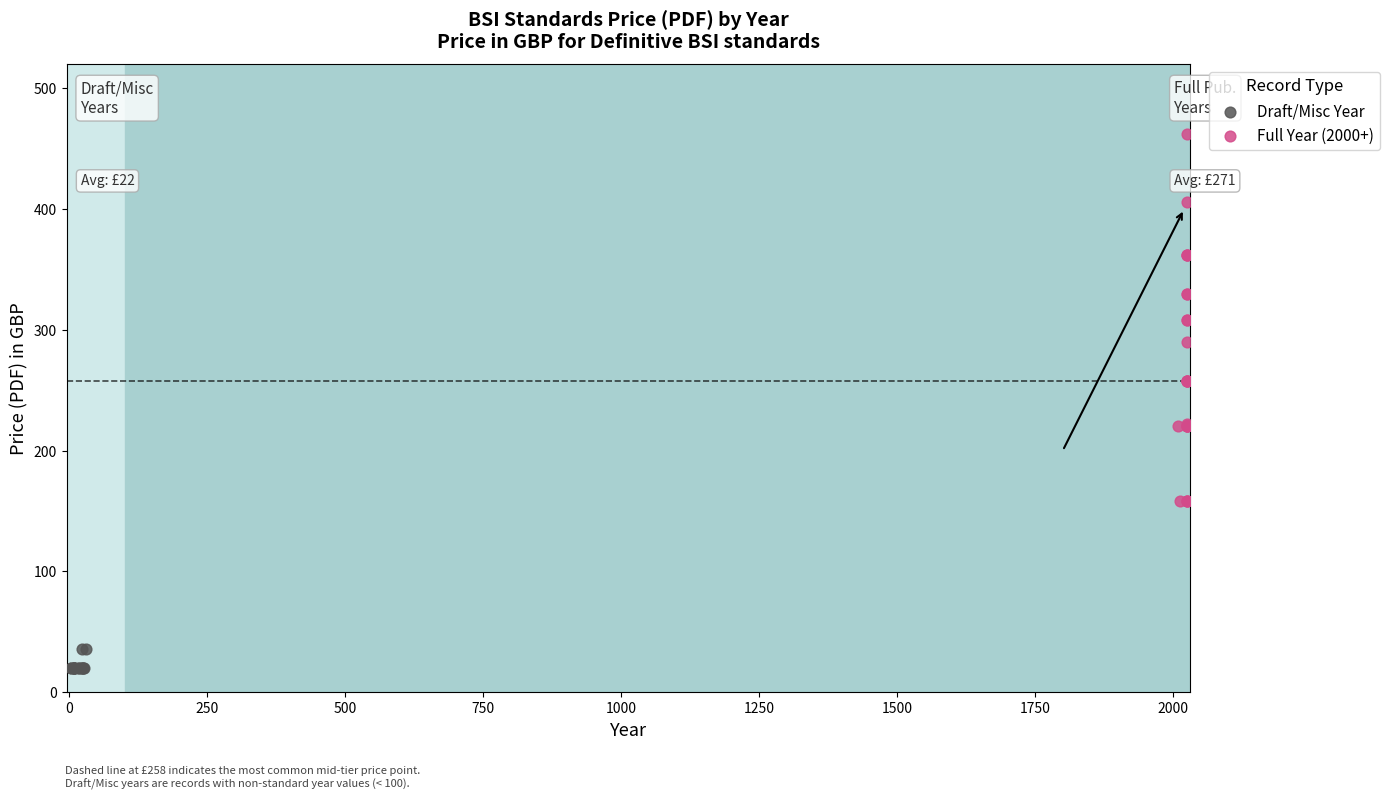

Which series contains the highest Y value?

Full Year (2000+)